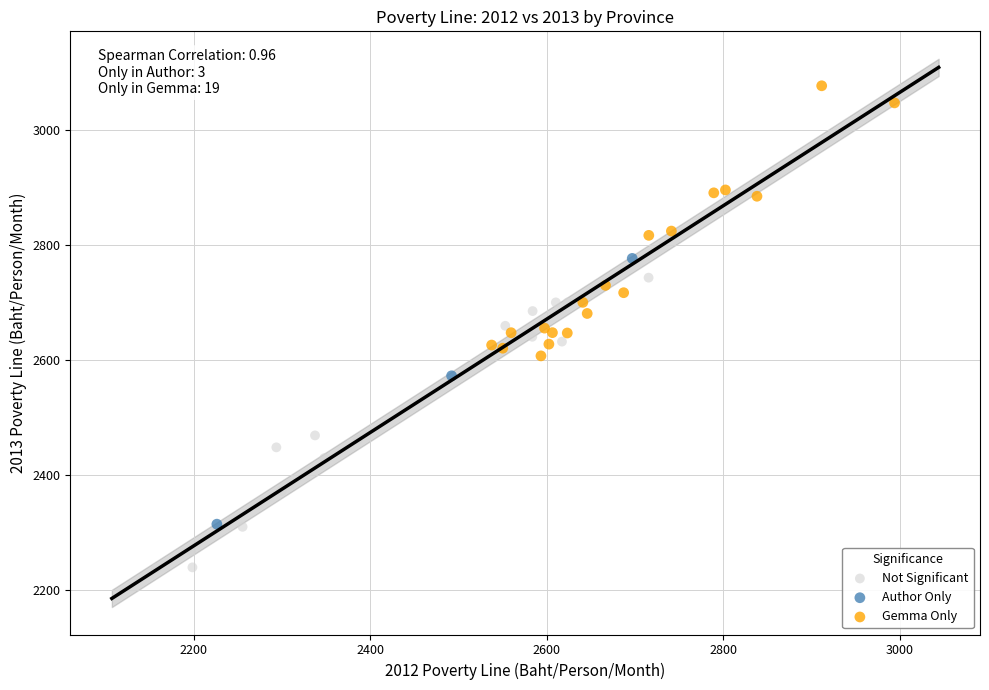

Which series has the widest spread of Y values?

Not Significant